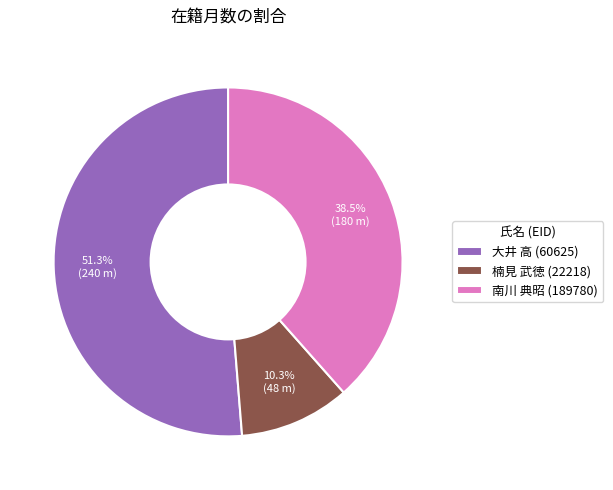

Count the number of slices in the pie.

3